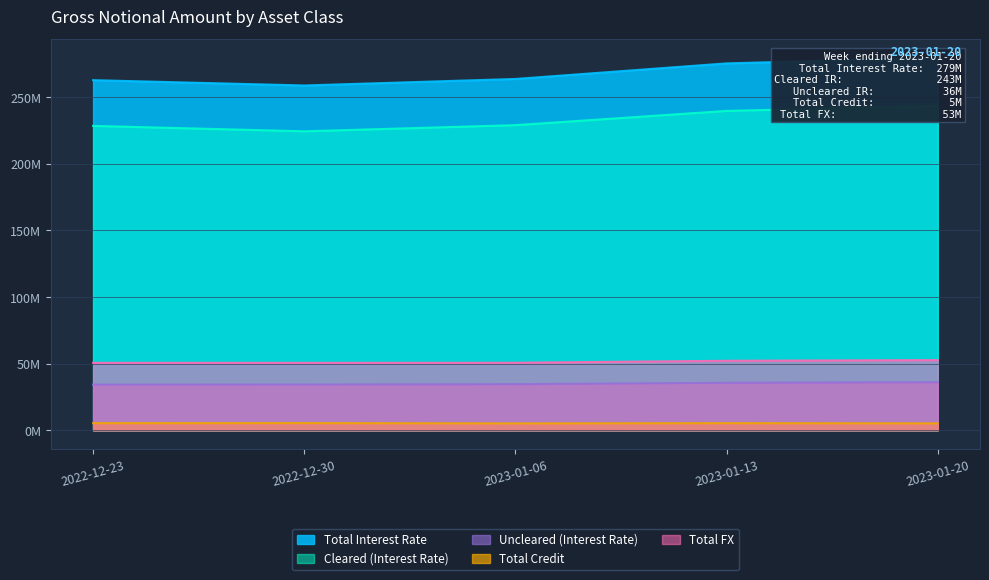

What is the maximum value shown in the chart?

279.5